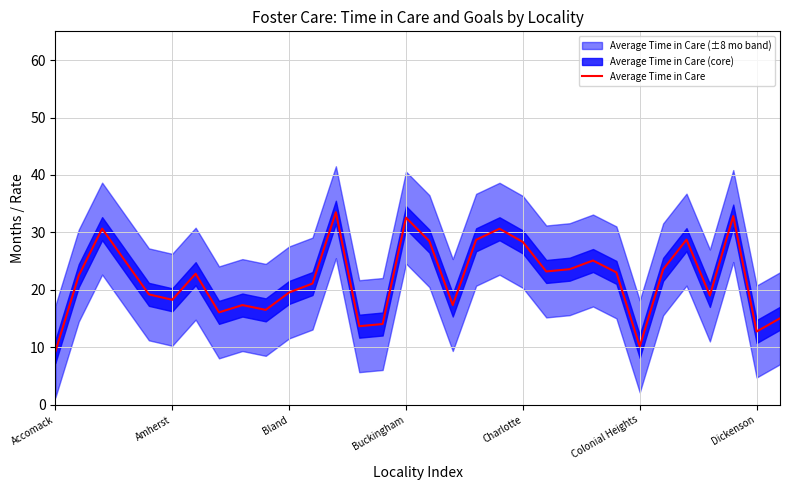

Which category has the lowest value across all series?

Accomack